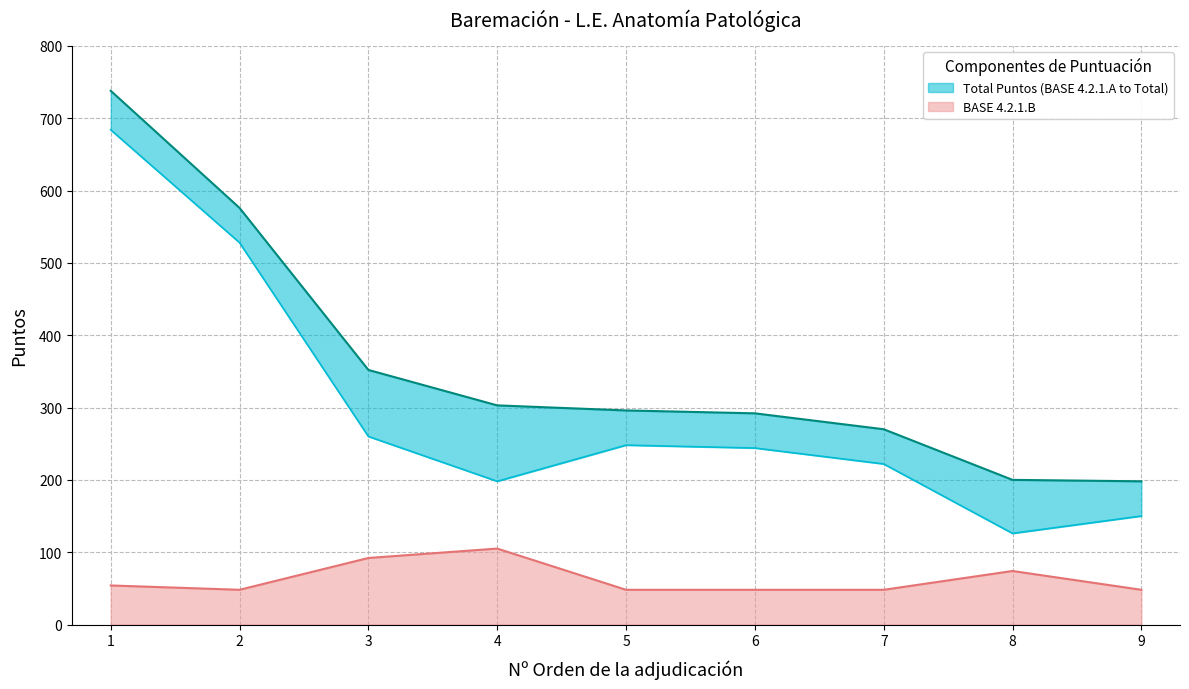

The value of BASE 4.2.1.B at 3 is 39. True or false?

False